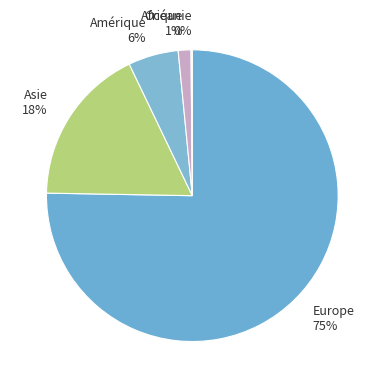

Which has a higher value, Europe or Asie?

Europe